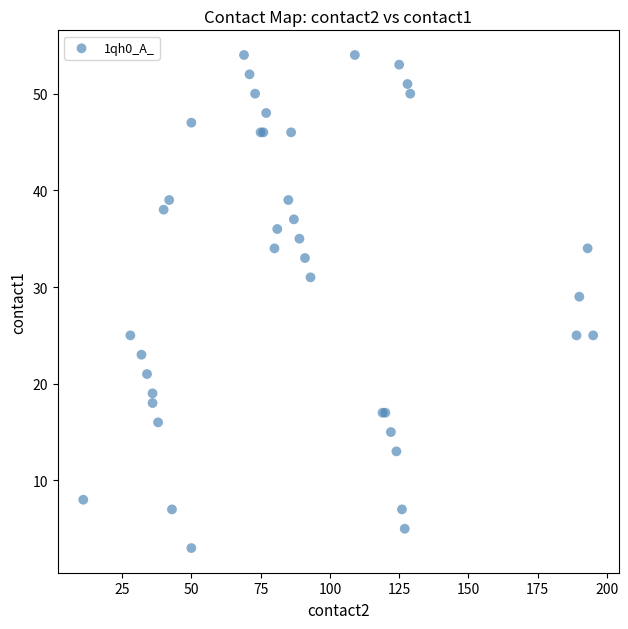

What Y value in the scatter plot is closest to 28?

29